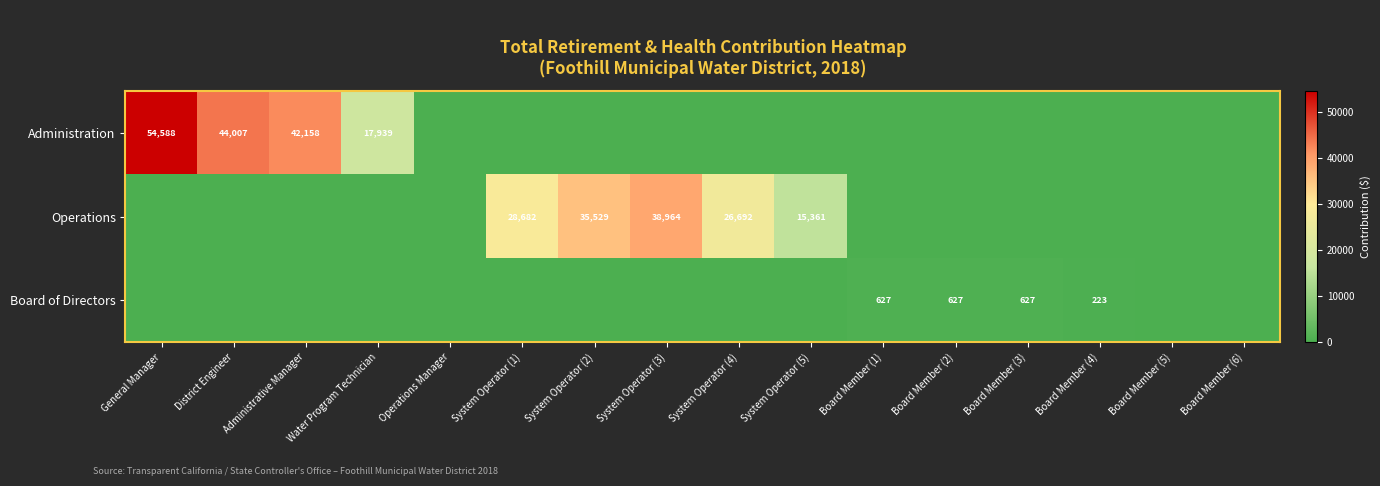

True or false: Administration has a value of 17939 at Water Program Technician.

True